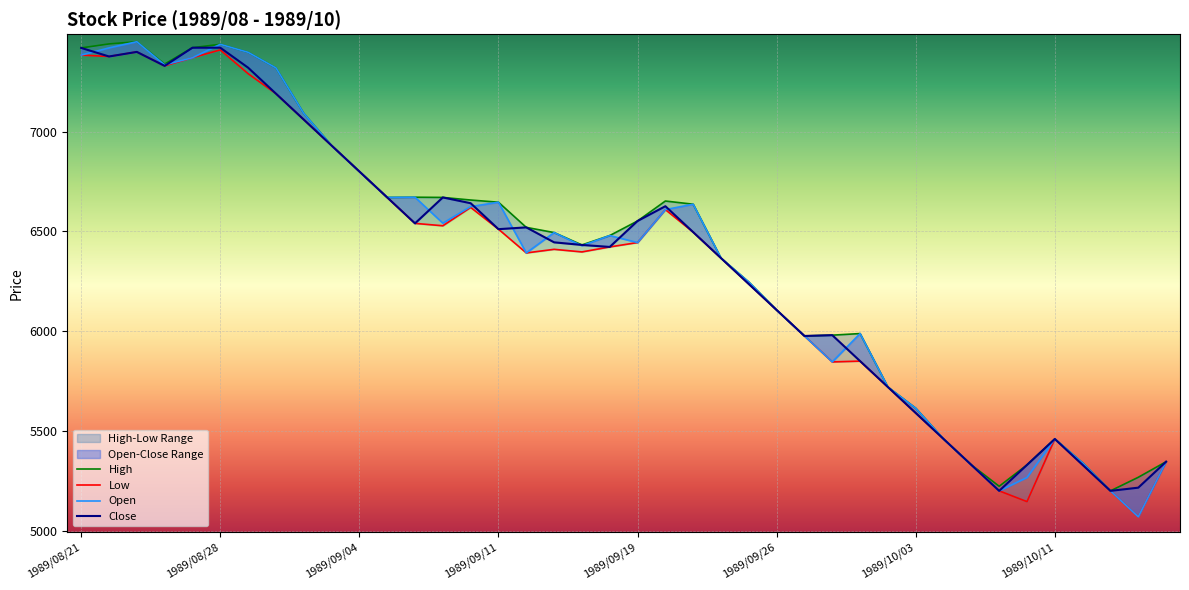

How many data points in High are above 6520?

19